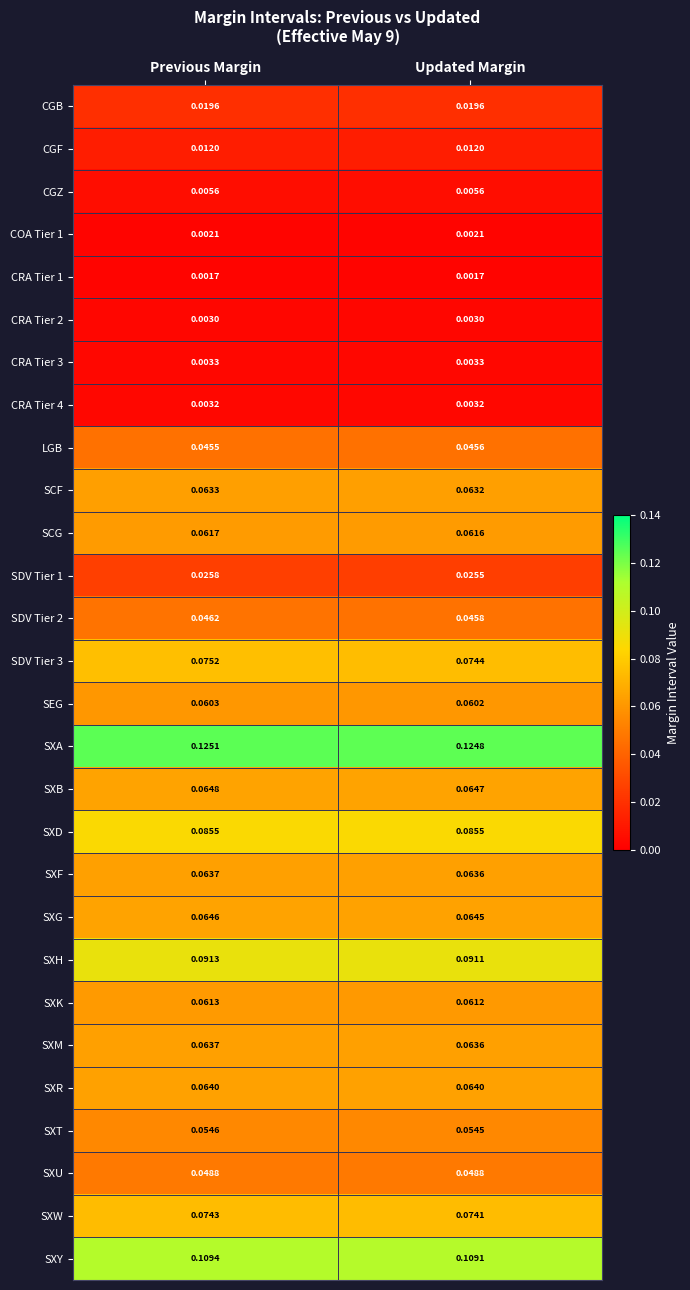

Which series has the largest total across all categories?

SXA